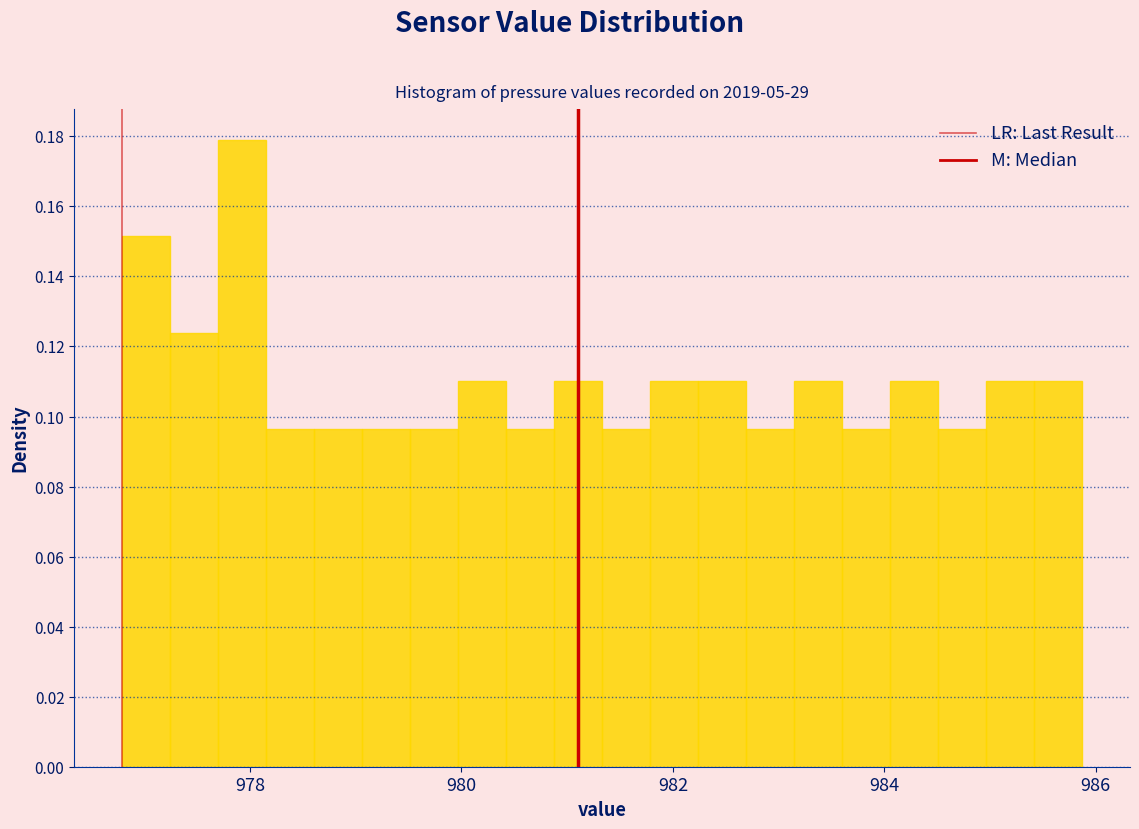

Read against the x-axis, roughly where is the centre of the tallest bar?

978.0